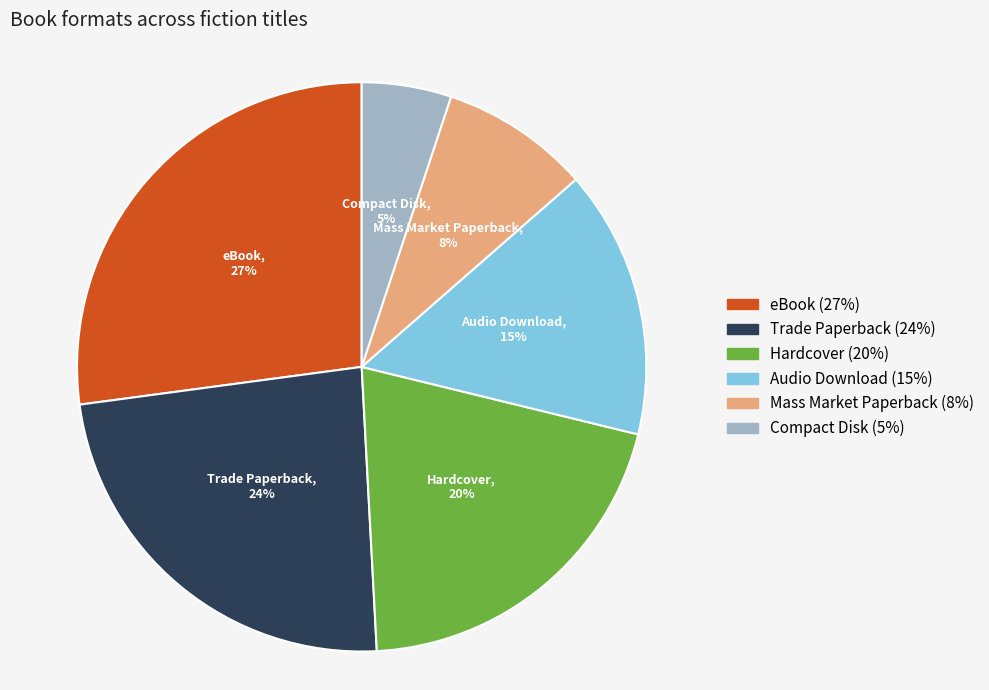

Rank the categories by value from lowest to highest.

Compact Disk, Mass Market Paperback, Audio Download, Hardcover, Trade Paperback, eBook